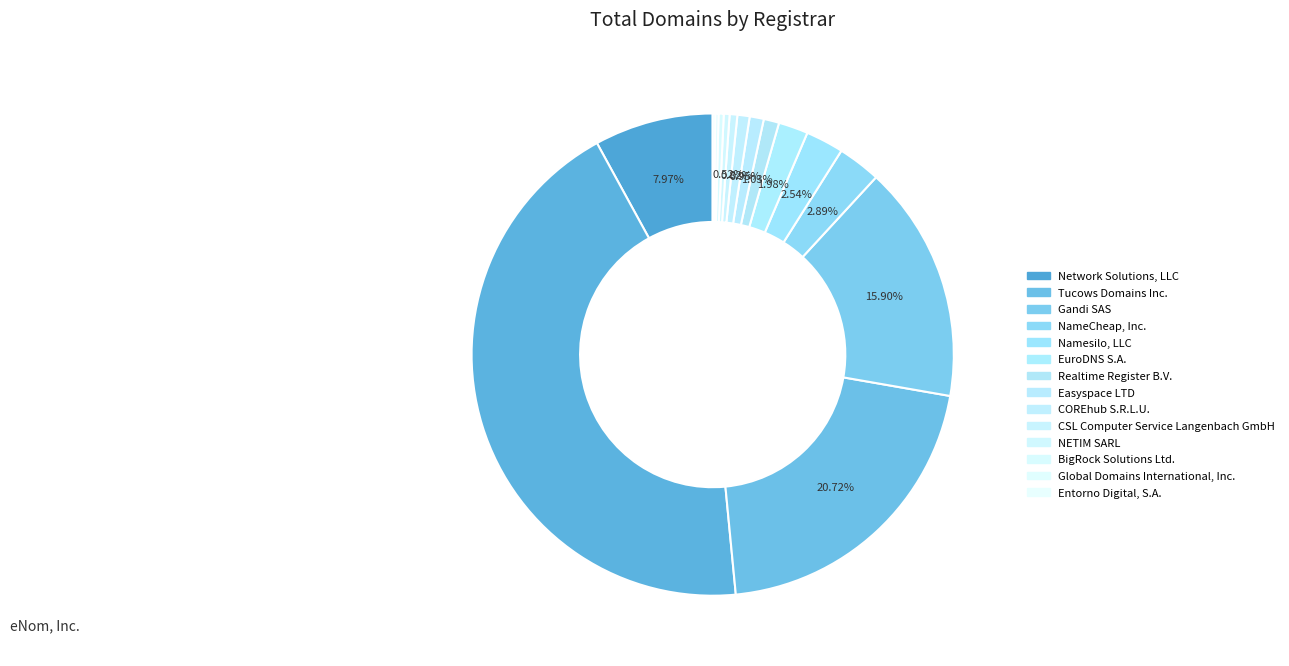

How many segments does this pie chart have?

15